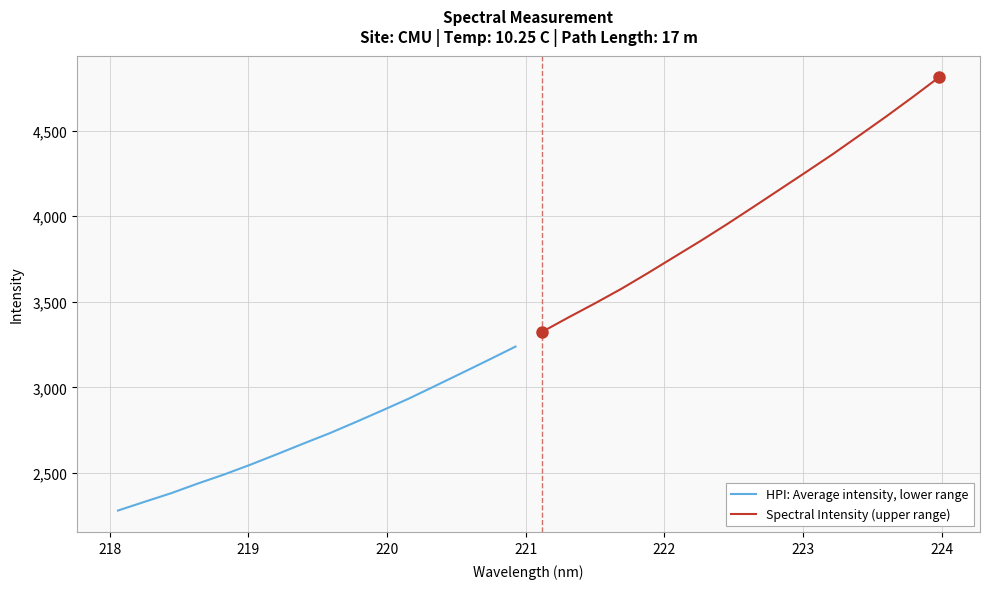

True or false: HPI: Average intensity, lower range has more than 2 interior local peaks.

False